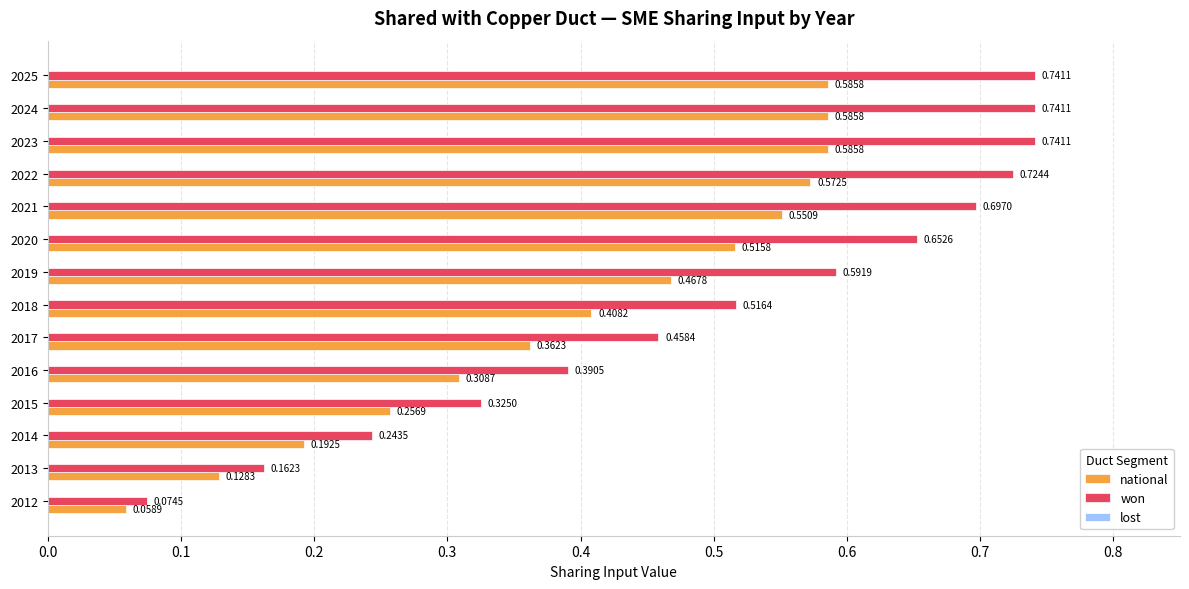

What is the sum of all won values?

7.1